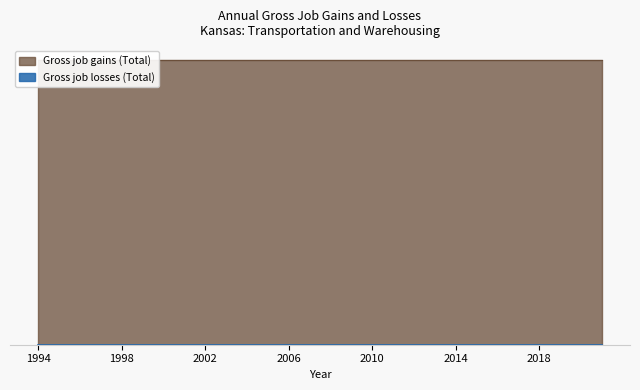

Which series has the largest total across all categories?

Gross job gains (Total)